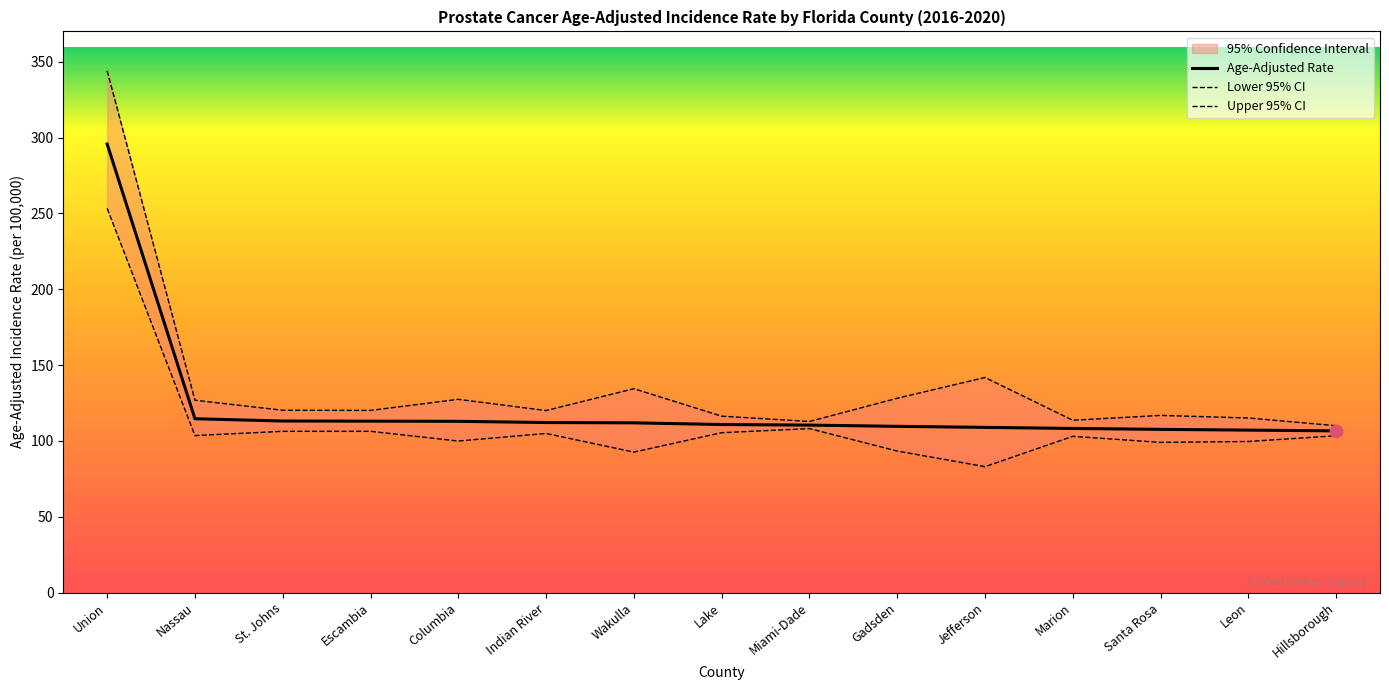

Is the value of Upper 95% CI at Escambia greater than the value of Lower 95% CI at Indian River?

Yes